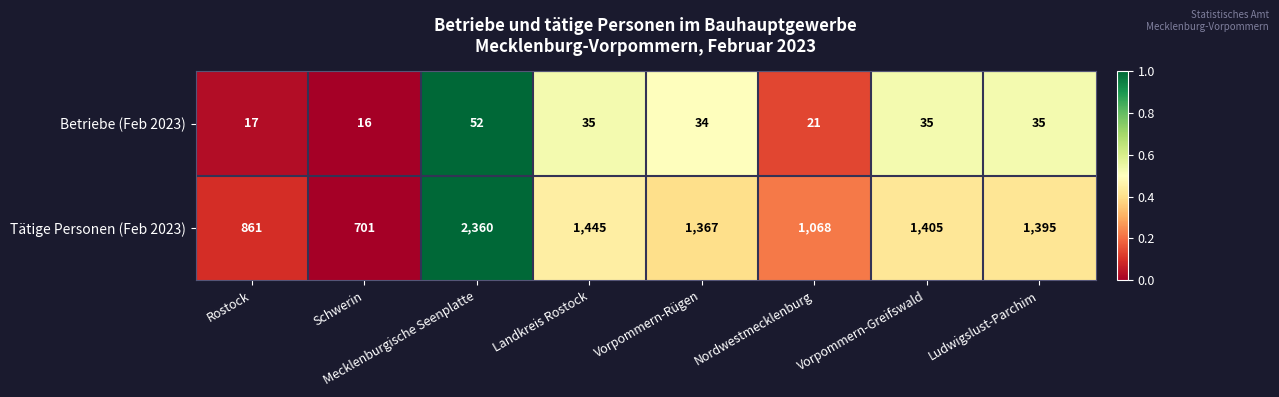

What is the difference between the highest and lowest values at Landkreis Rostock?

1410